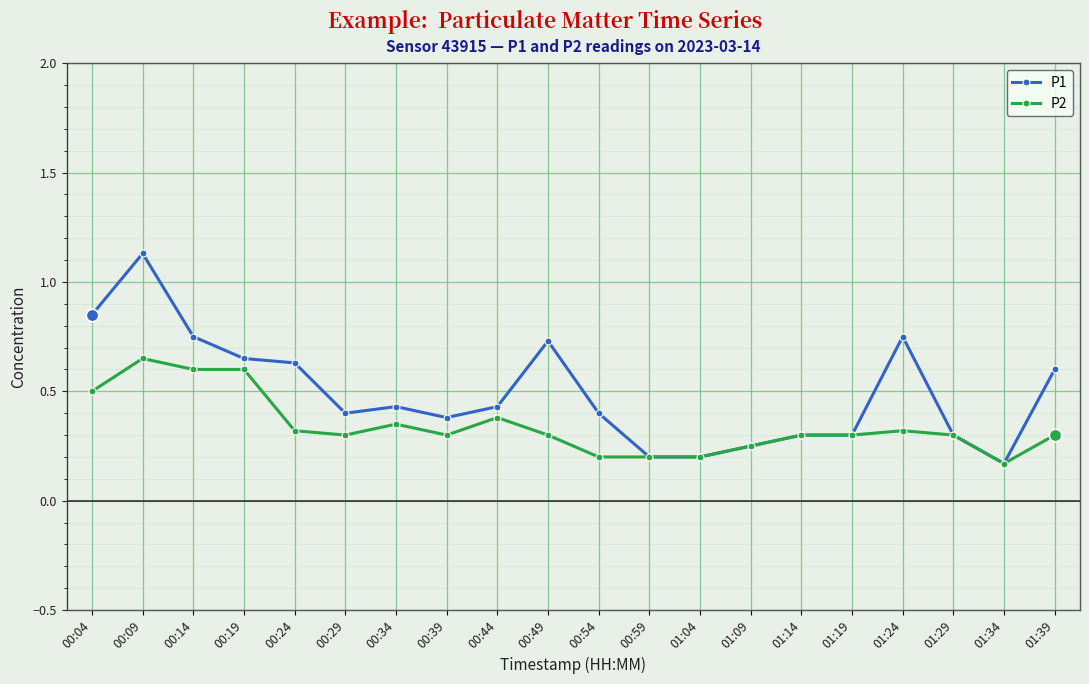

Which series changed the most between 00:44 and 01:09?

P1